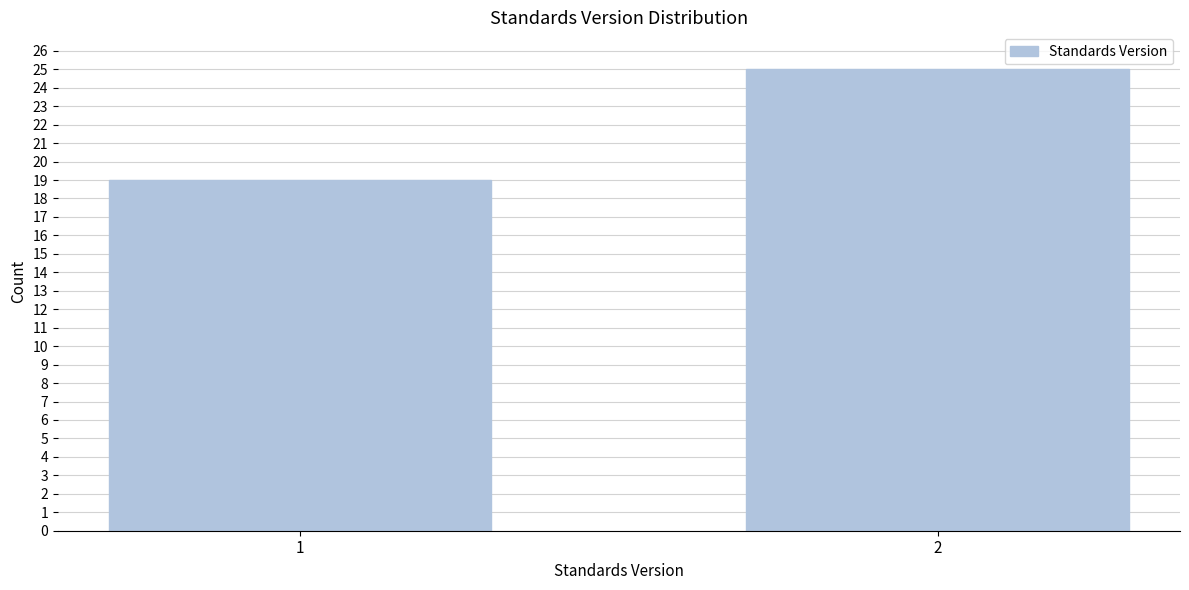

Reading left to right, extract all data points from this chart.

19	25